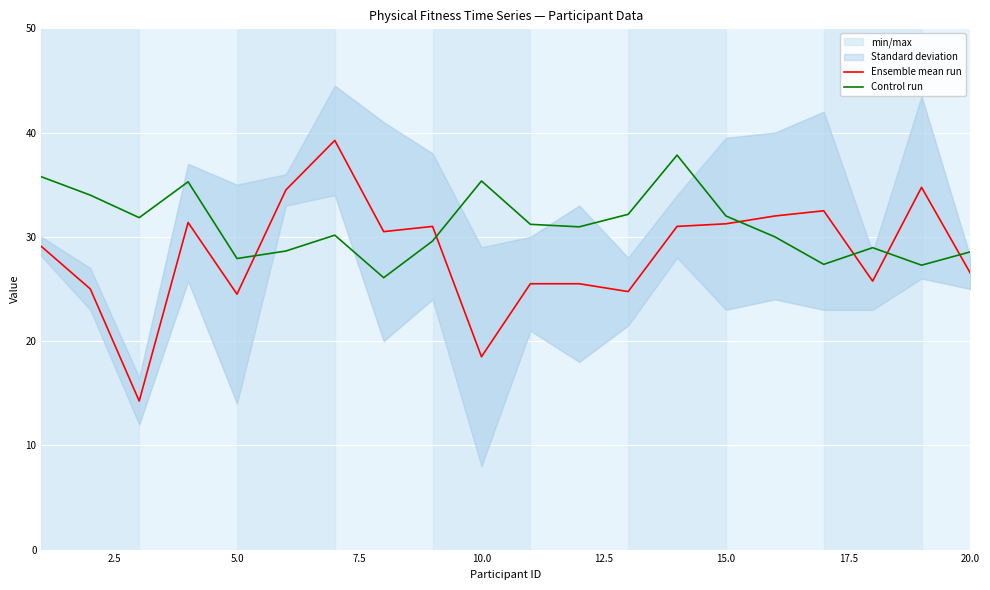

What is the greatest value displayed?

39.2